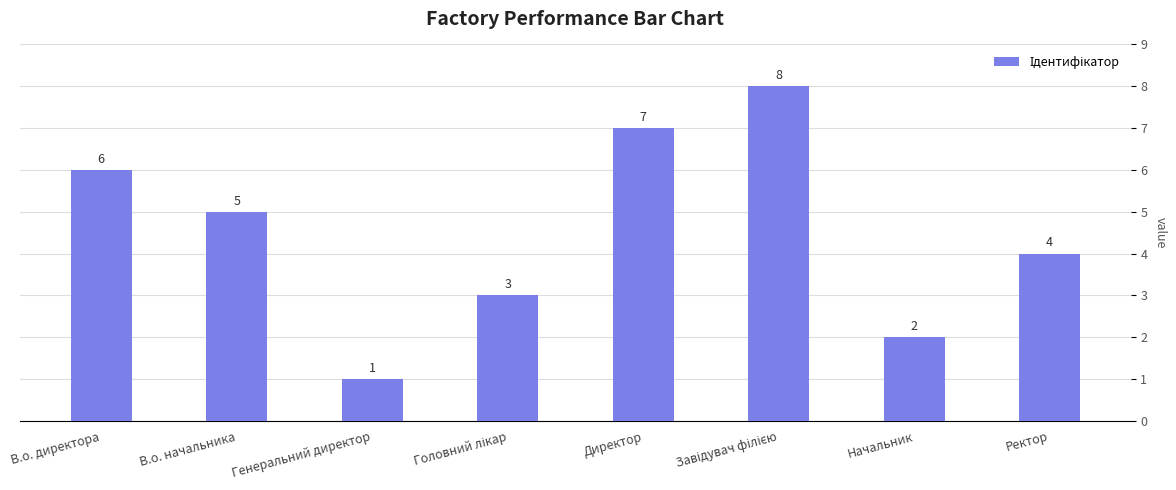

At which category does the chart reach its minimum across all series?

Генеральний директор